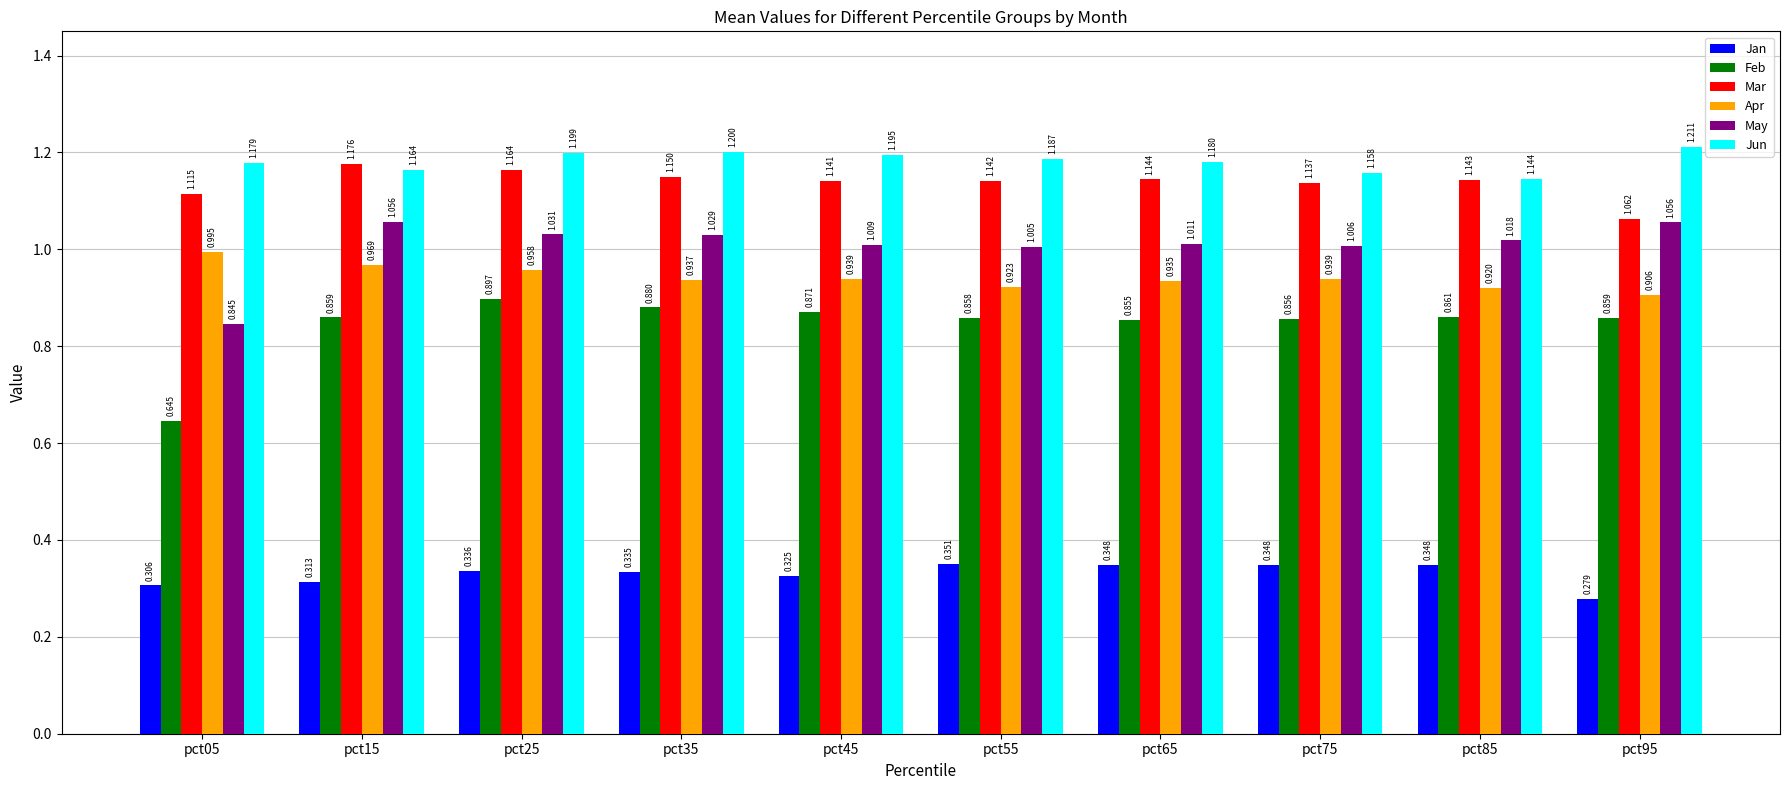

How many distinct data groups are displayed?

6